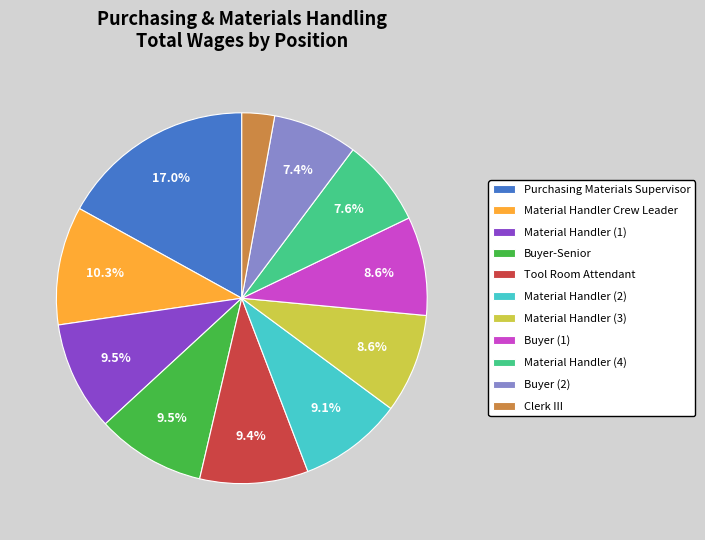

How many slices are in this pie chart?

11